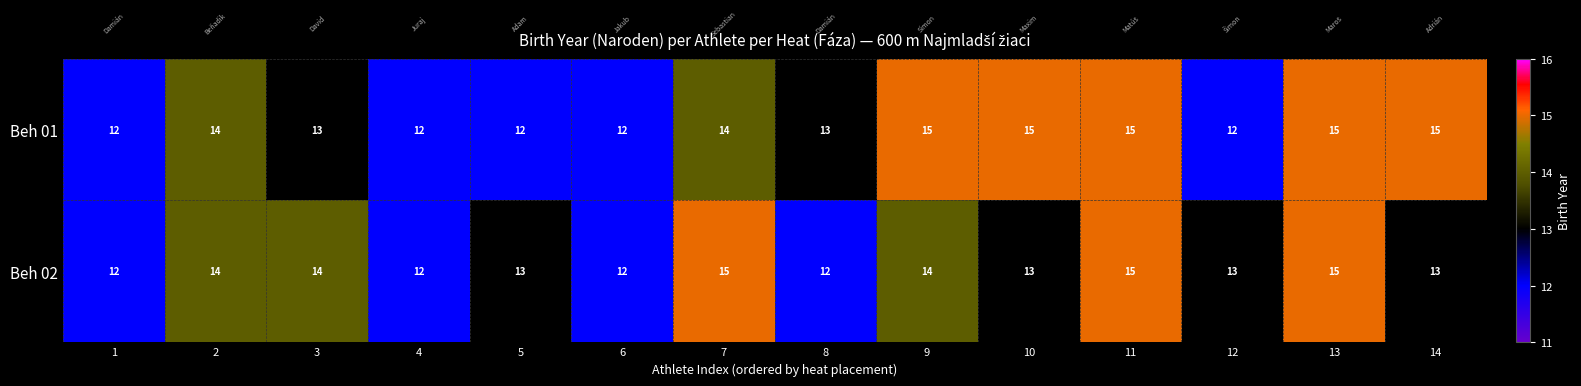

What is the greatest value displayed?

15